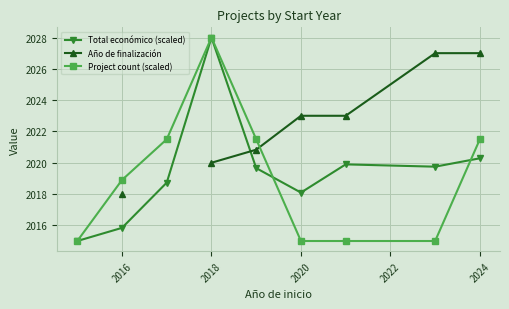

The value of Project count (scaled) at 2024 is 892.2. True or false?

False